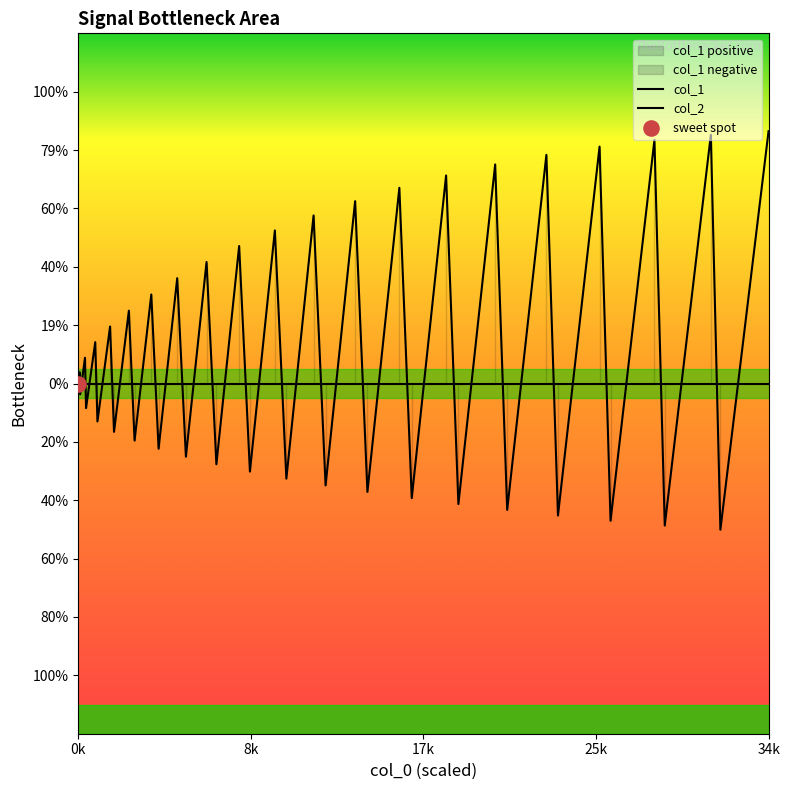

Is the value of col_2 at 5 greater than the value of col_1 at 24?

Yes